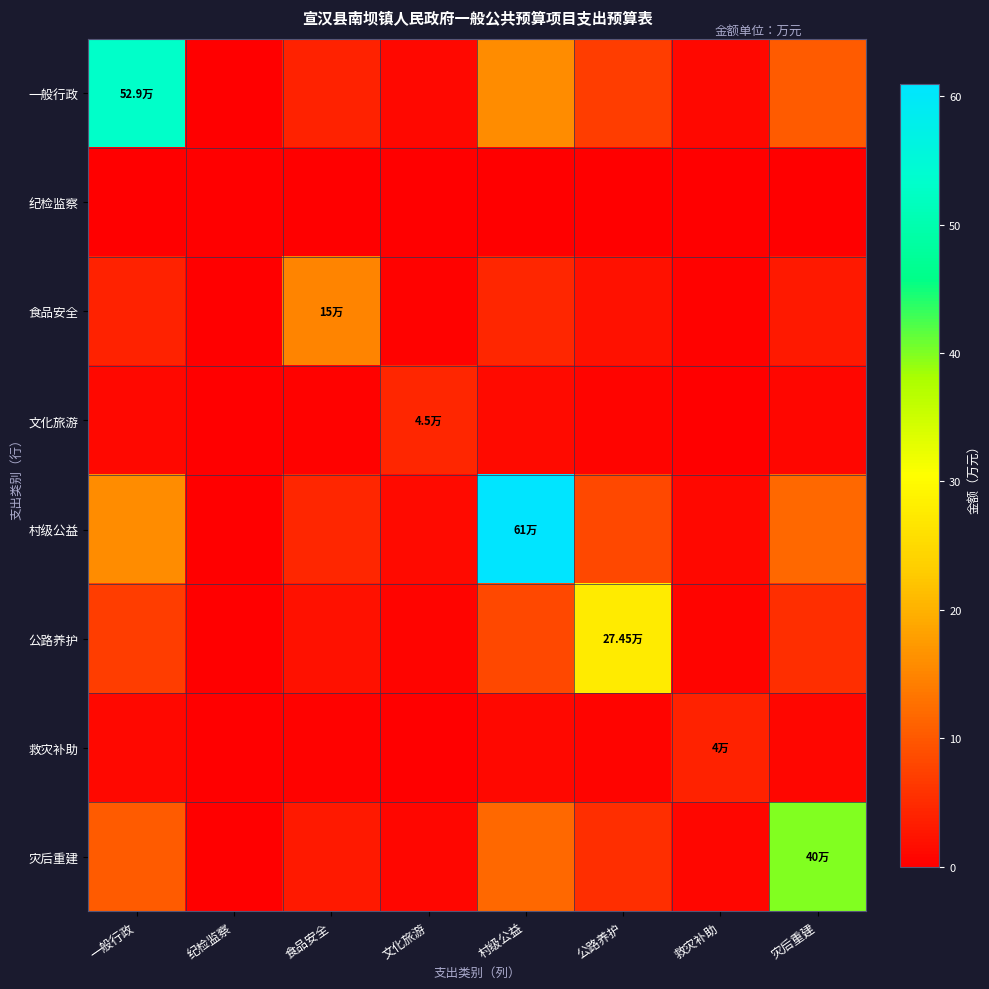

What is the total value across all series at 灾后重建?

72.2